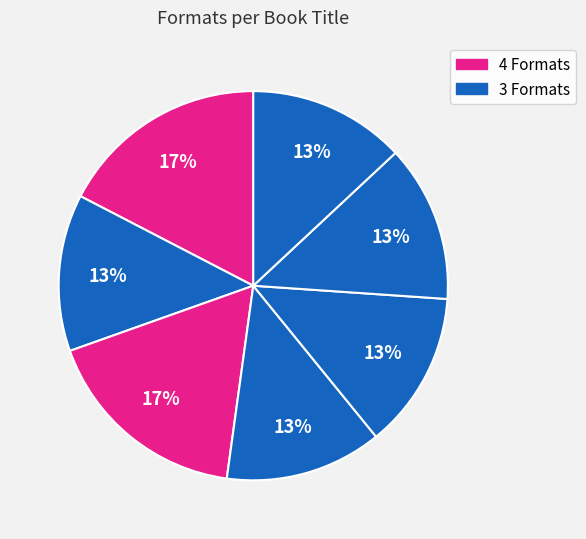

Is there a majority slice in this chart?

No